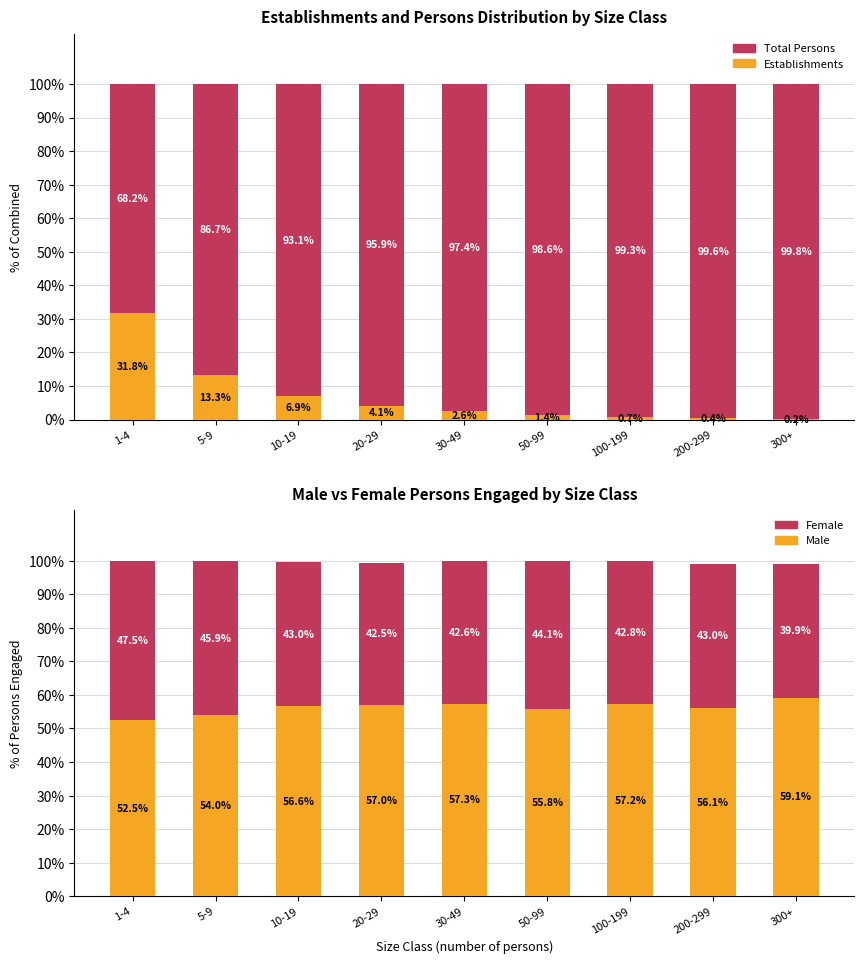

Are the bars horizontal?

No